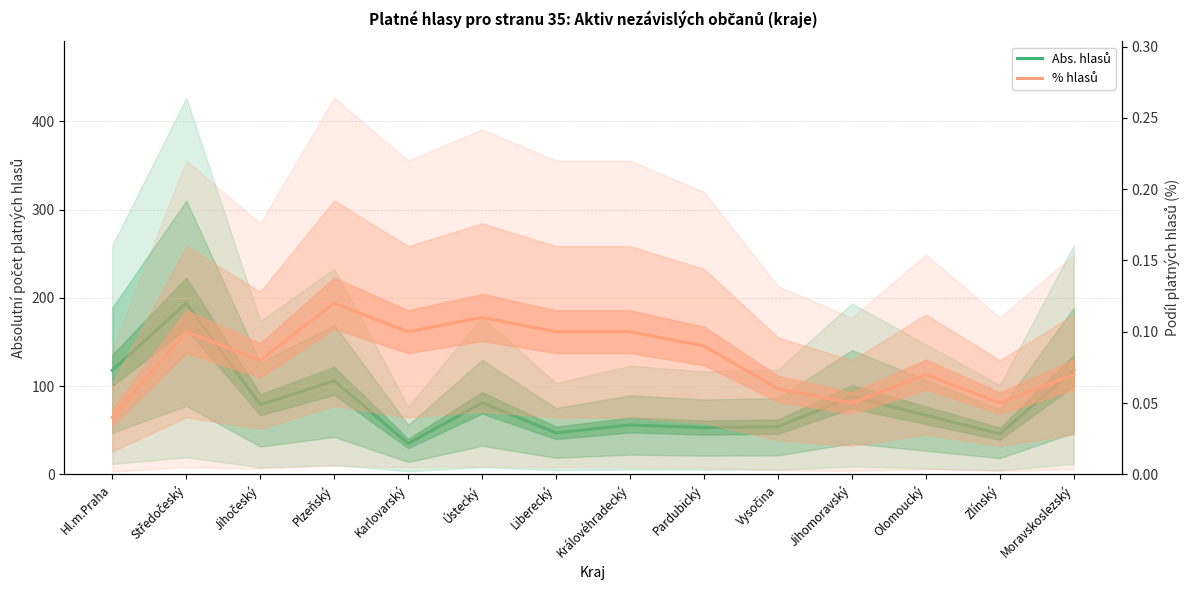

True or false: % hlasů and Abs. hlasů cross at least once.

False